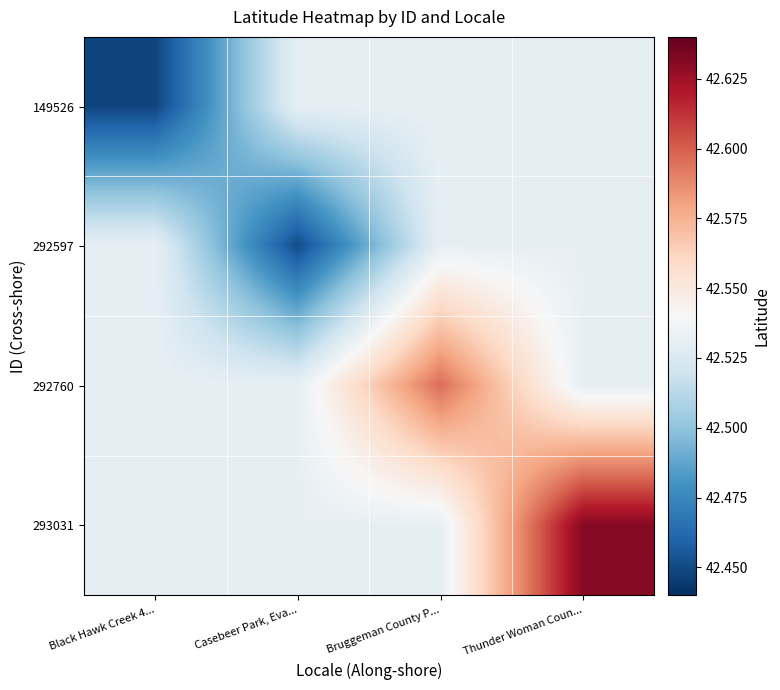

What is the spread (max minus min) of values at Bruggeman County P...?

0.1